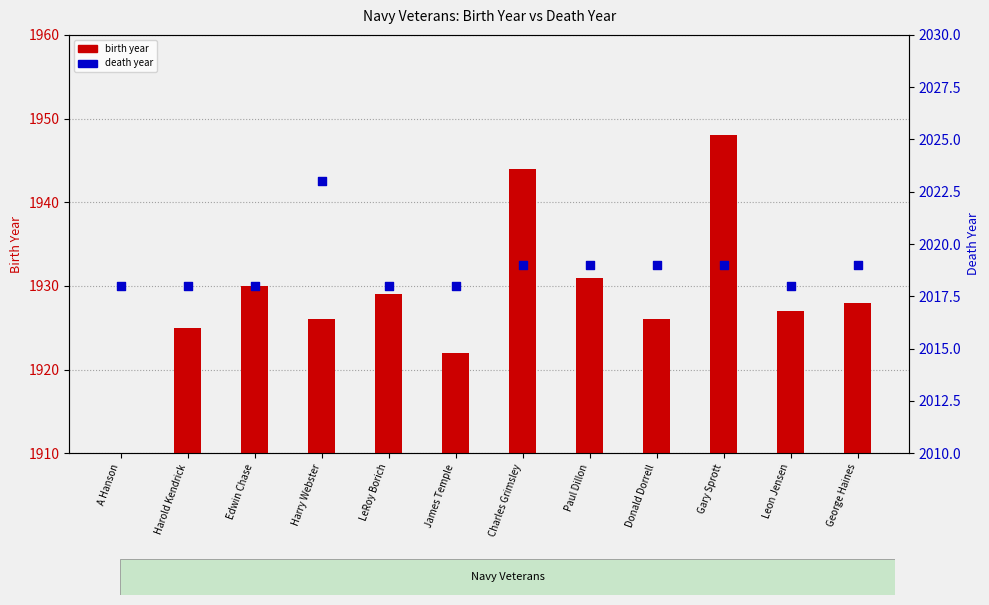

At how many categories does at least one series exceed 694?

12